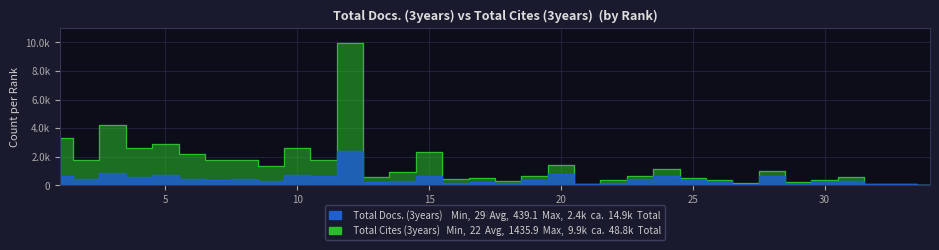

Is the value of Total Cites (3years) at 27 greater than the value of Total Docs. (3years) at 21?

Yes